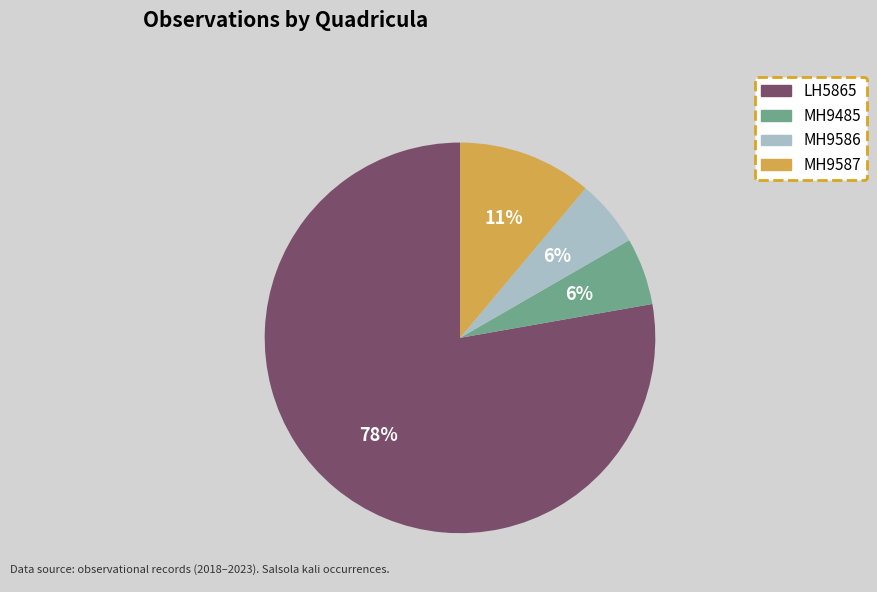

Is there any slice that represents more than half of the pie?

Yes